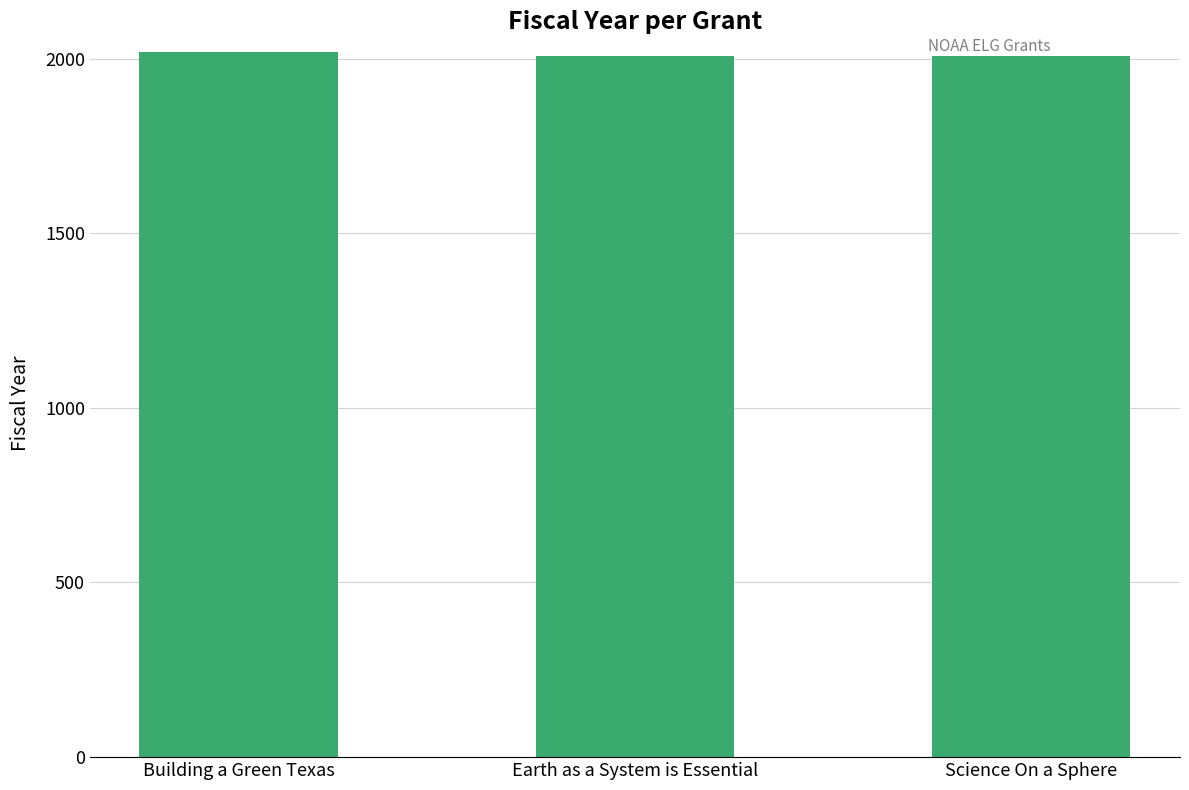

What is the minimum value shown in the chart?

2007